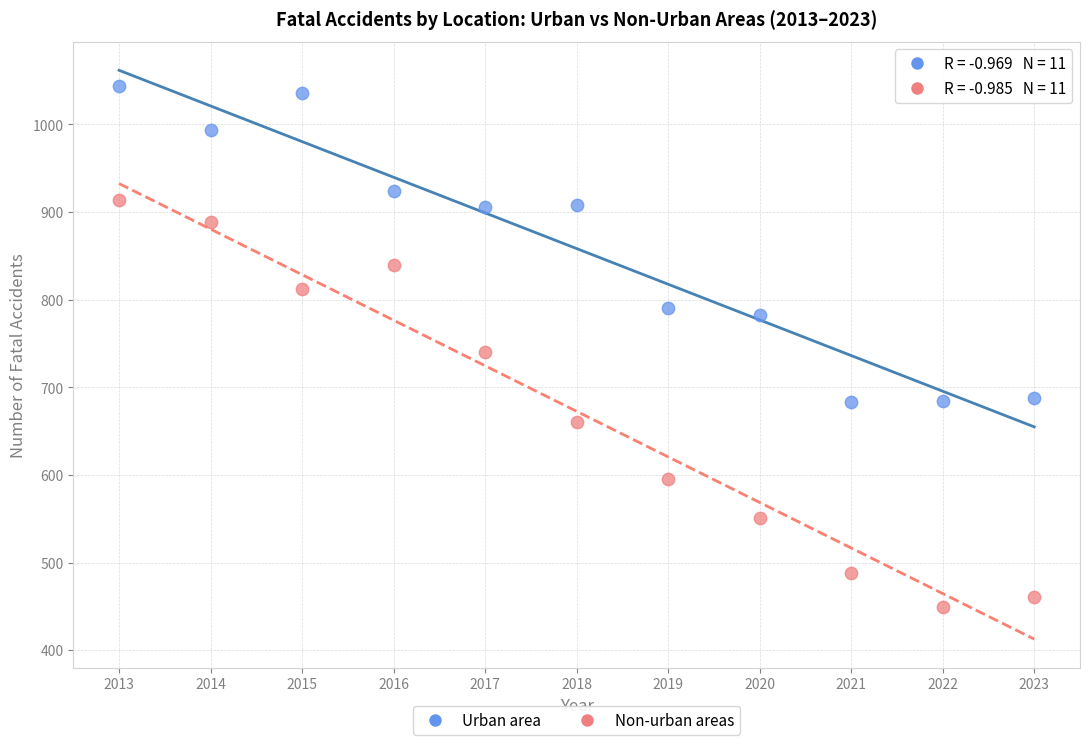

Across all data points, what is the range of Y values (max minus min)?

595